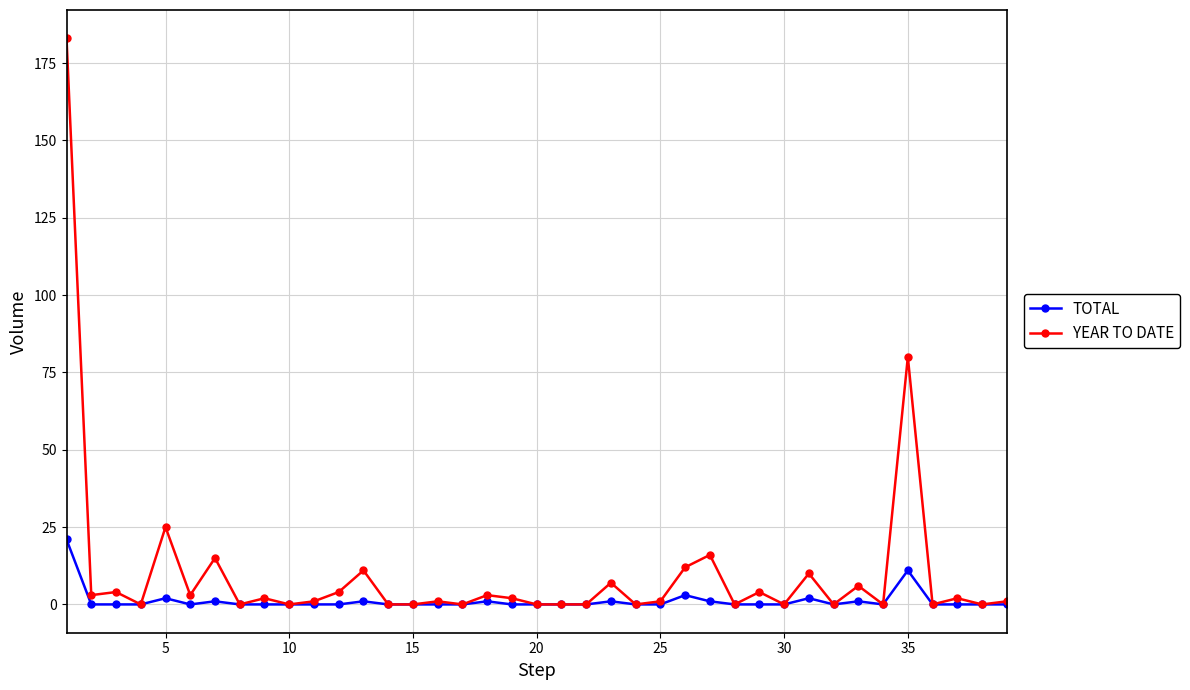

Which series has the widest spread of values?

YEAR TO DATE